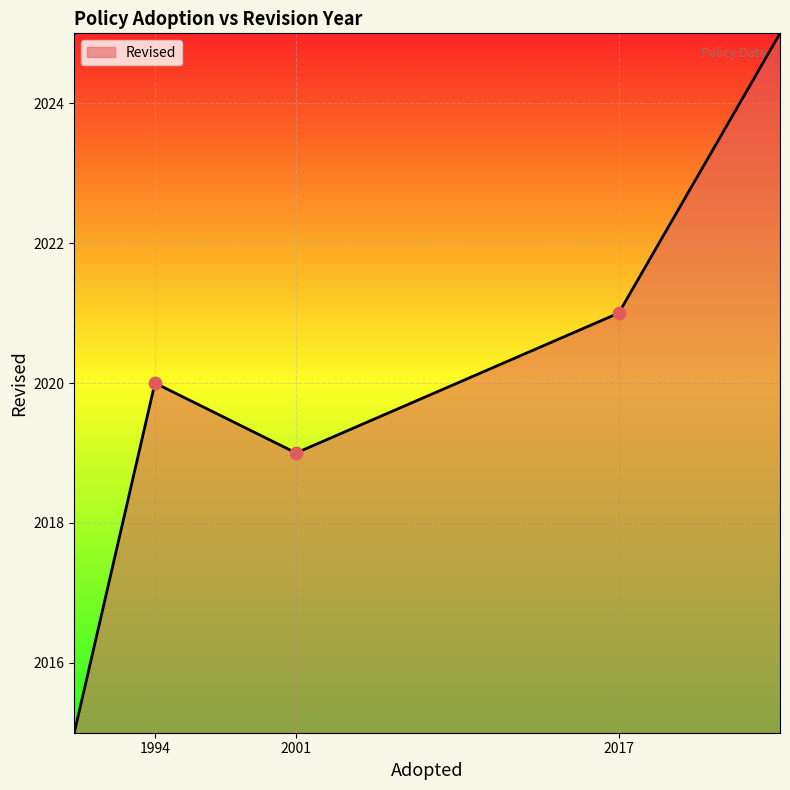

True or false: there are more than 1 points higher than both neighbors.

False